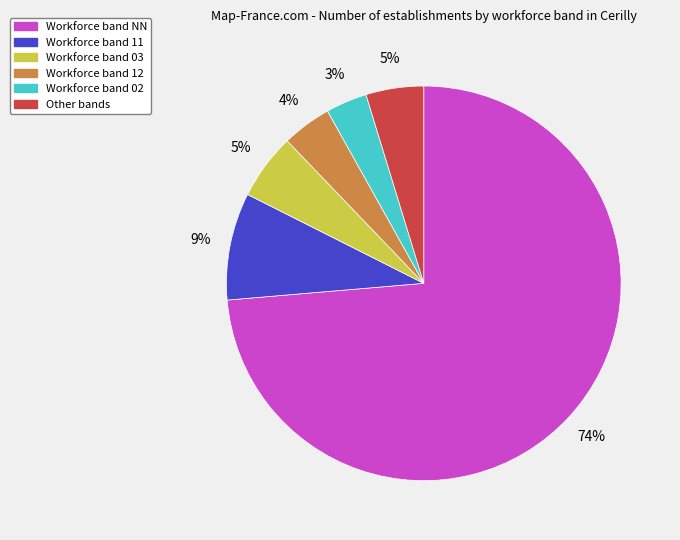

To the nearest percent, what is the average slice percentage?

17%